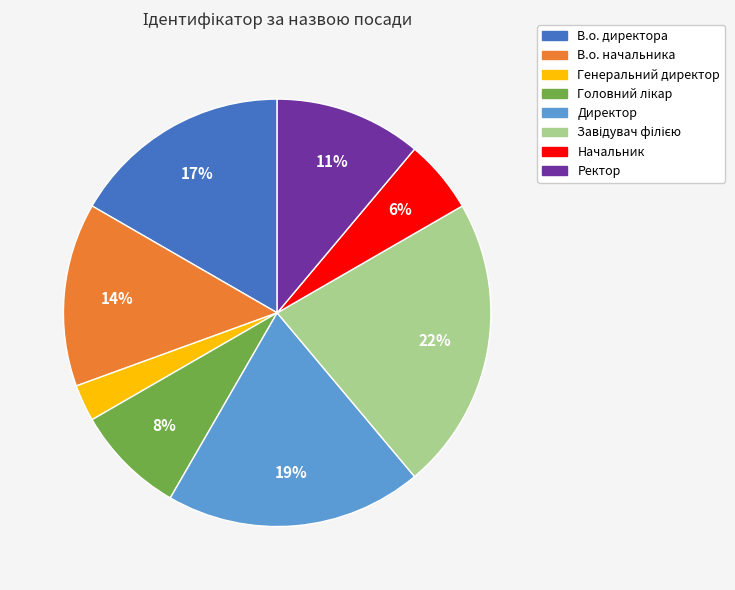

Is the sum of В.о. директора and Директор greater than half?

No